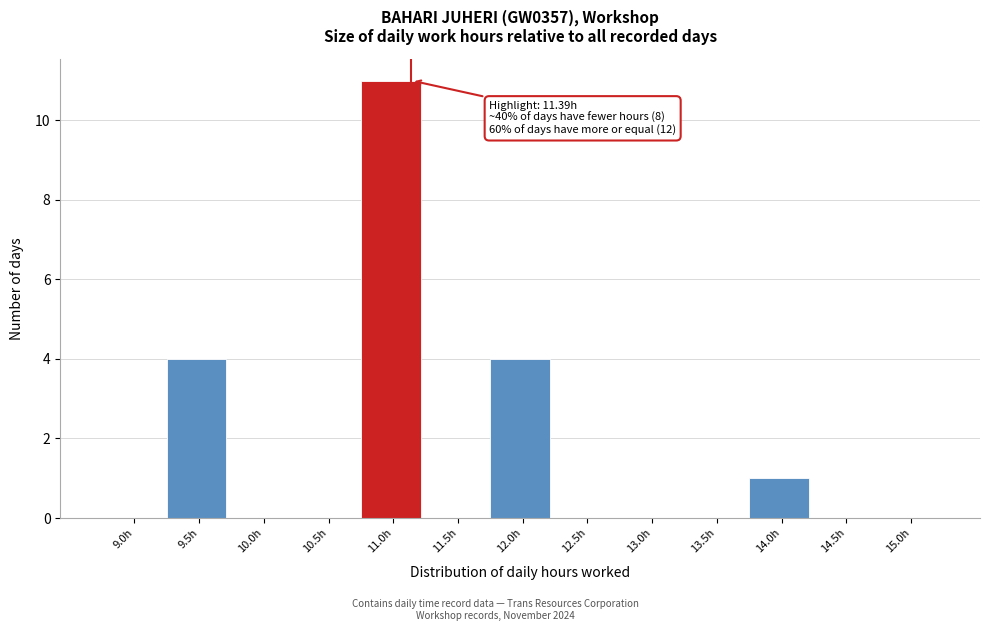

Reading left to right, list all the values displayed in this chart.

9.0h=0	9.5h=4	10.0h=0	10.5h=0	11.0h=11	11.5h=0	12.0h=4	12.5h=0	13.0h=0	13.5h=0	14.0h=1	14.5h=0	15.0h=0